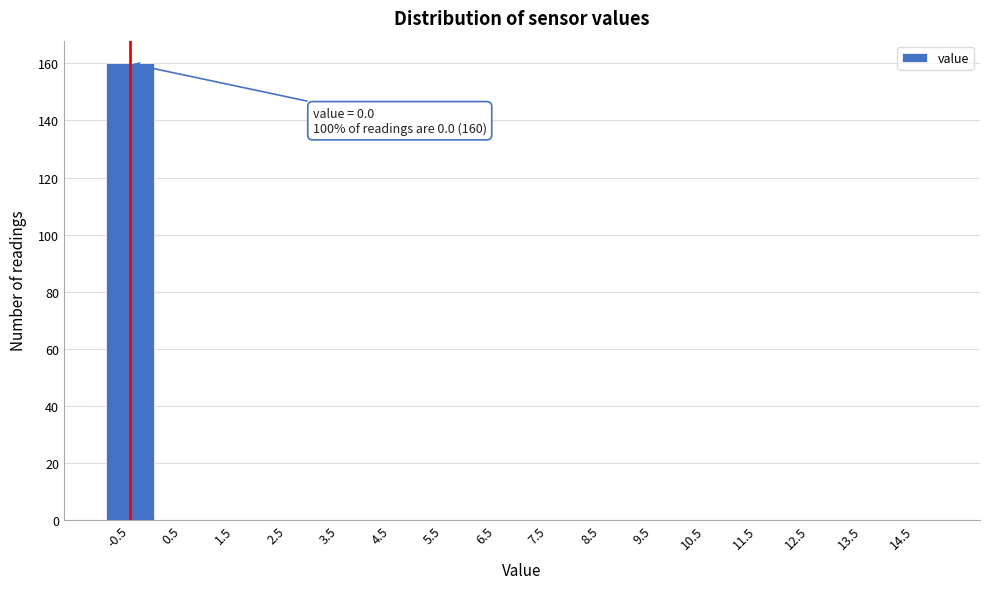

Reading left to right, what are all the values shown in this chart?

-0.5=160	0.5=0	1.5=0	2.5=0	3.5=0	4.5=0	5.5=0	6.5=0	7.5=0	8.5=0	9.5=0	10.5=0	11.5=0	12.5=0	13.5=0	14.5=0